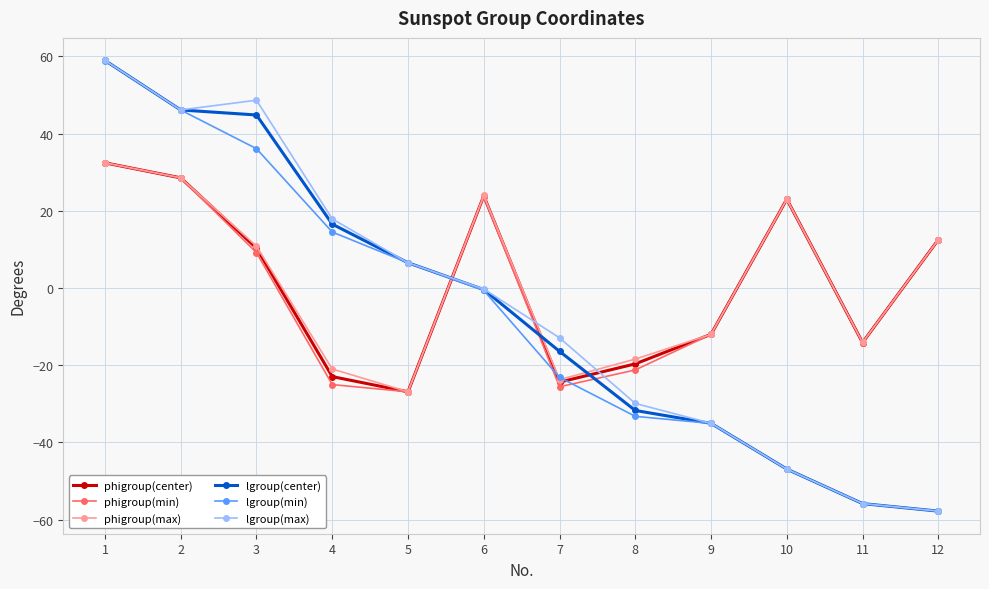

The phigroup(max) series shows -8.4 at 11. True or false?

False